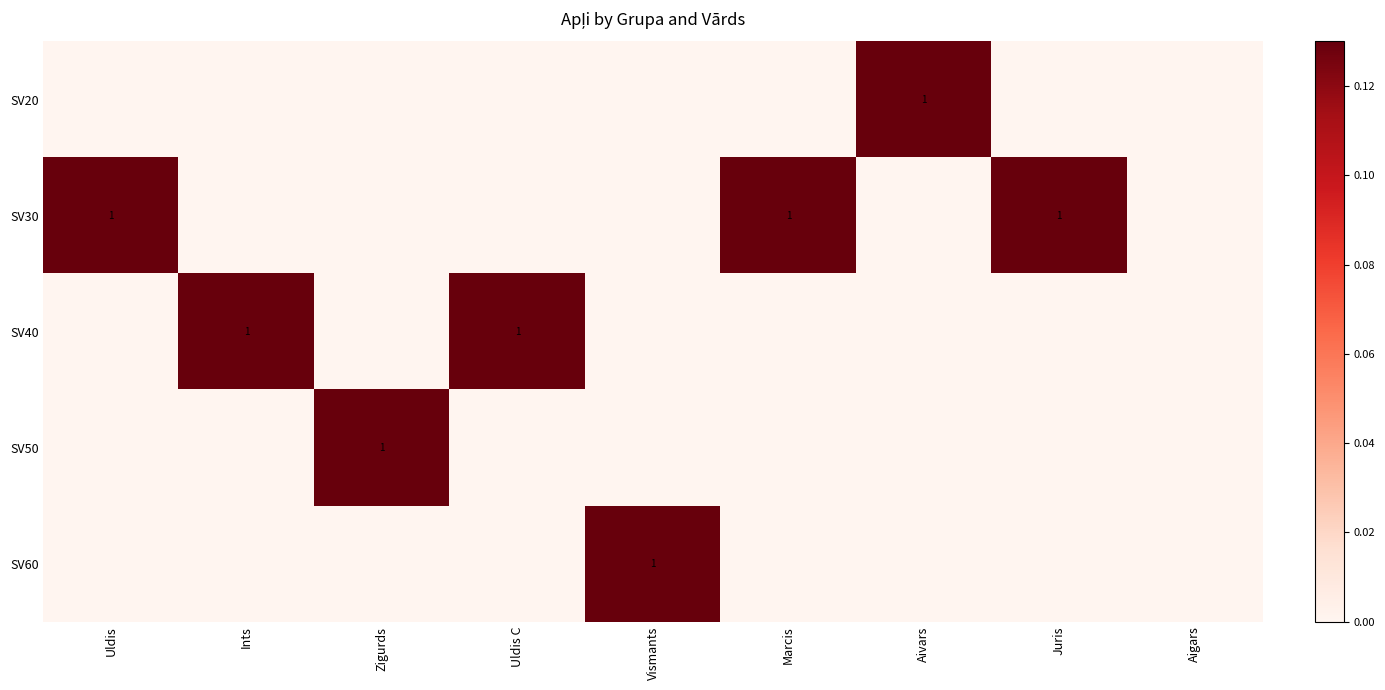

Is it true that SV30 equals 0 at Uldis?

False